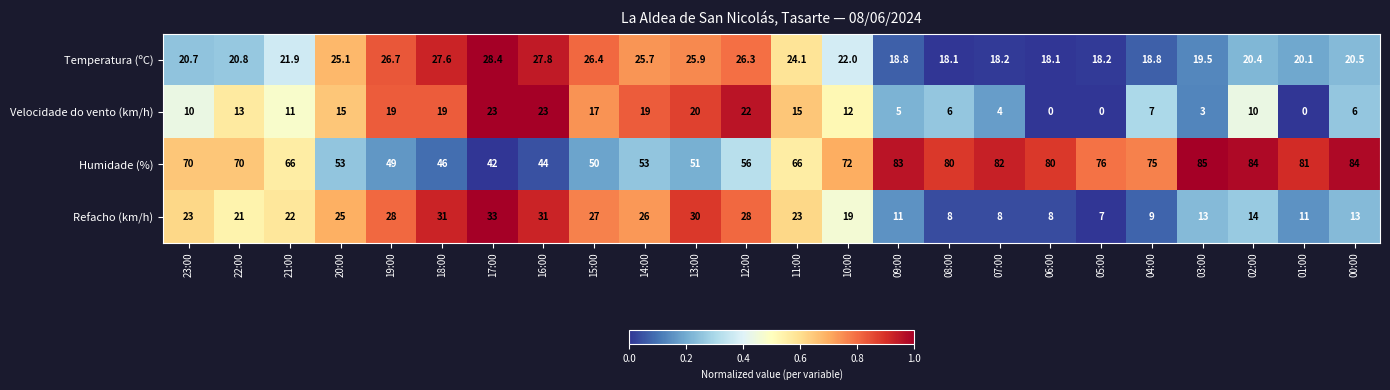

The Temperatura (ºC) series shows 35.3 at 21:00. True or false?

False